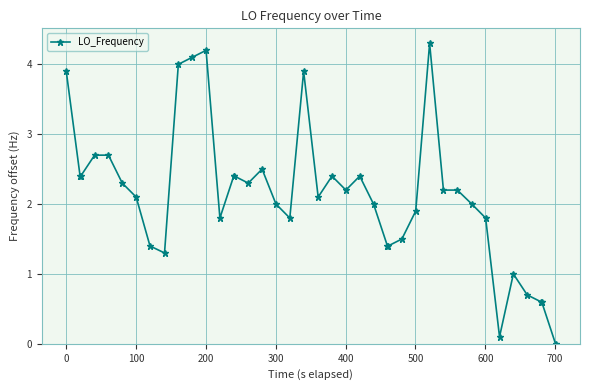

Is this an area chart (filled region under the line)?

No